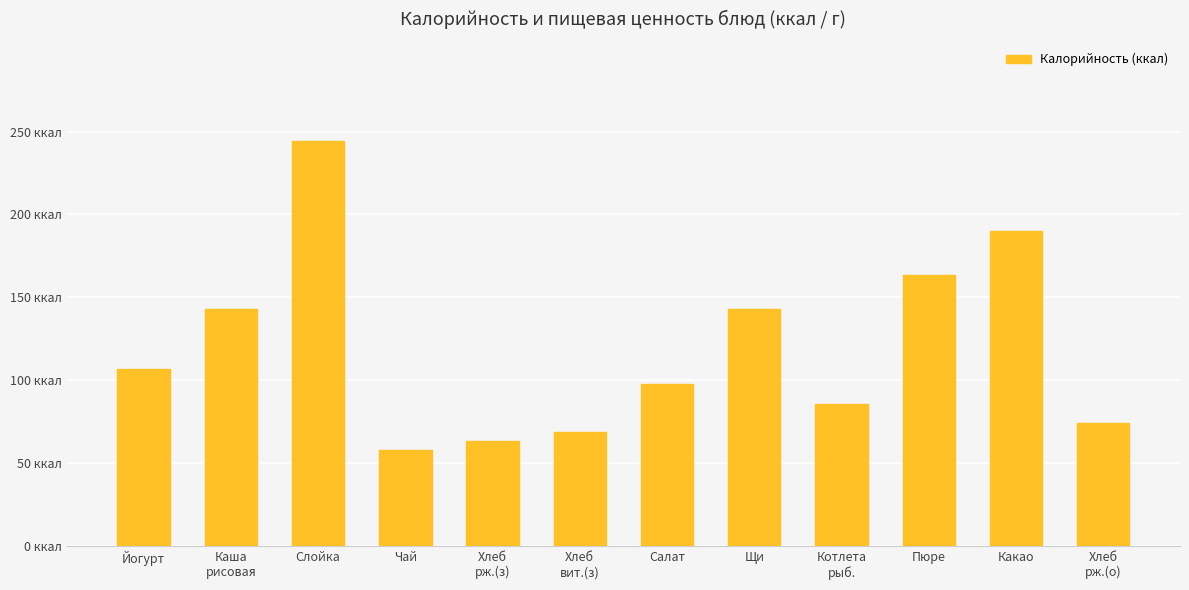

Are the bars horizontal?

No